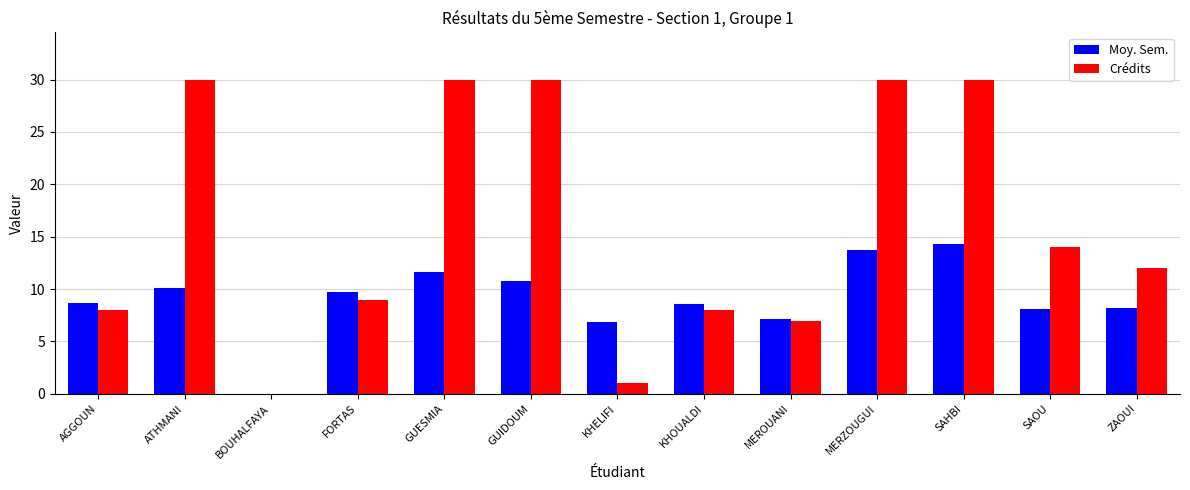

Count the number of categories in the chart.

13